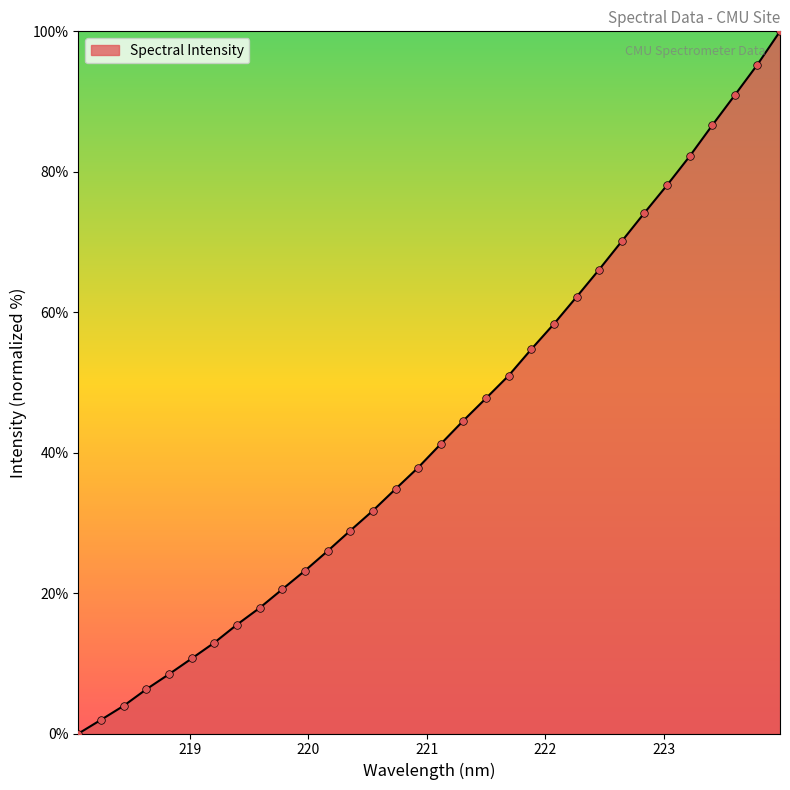

What is the greatest value displayed?

100.0